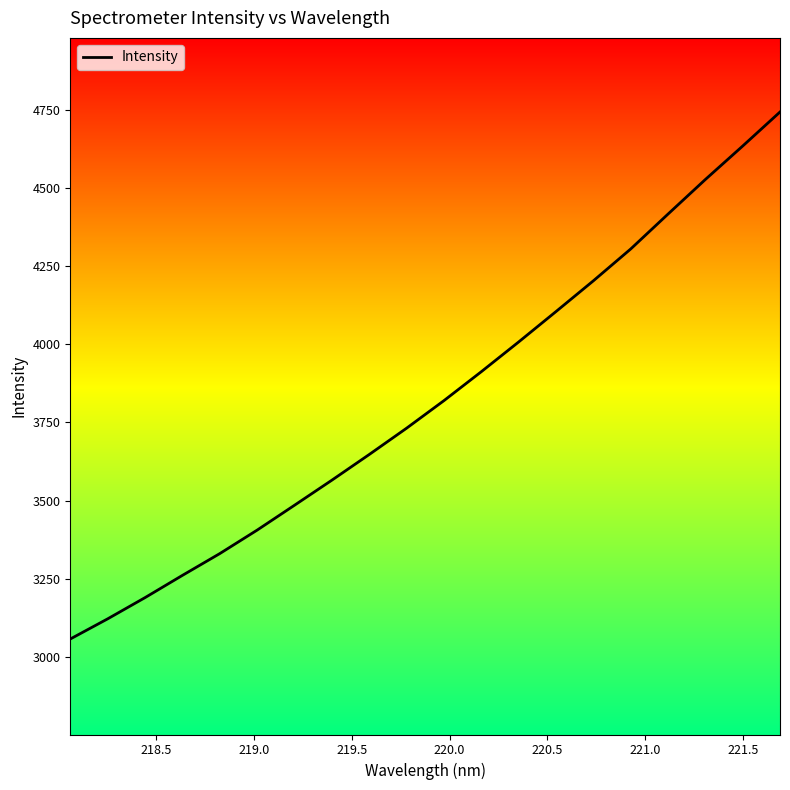

What is the smallest value displayed?

3056.9